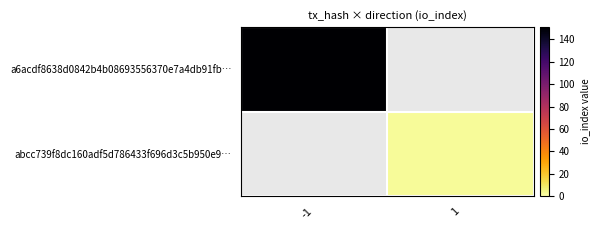

How many data points does each series have?

2